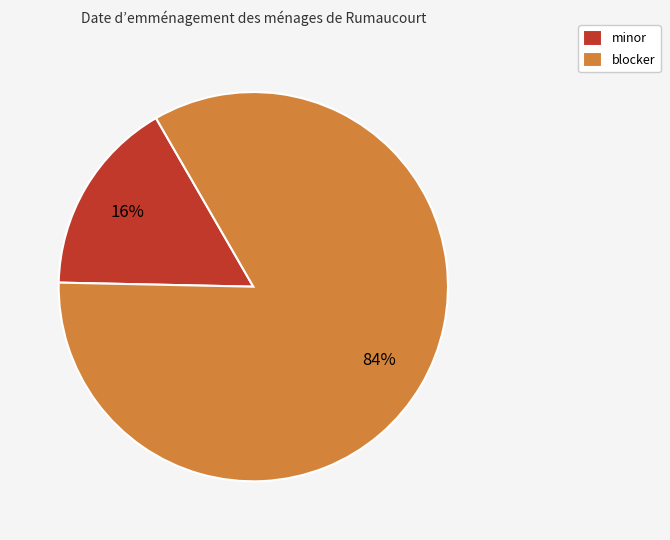

Approximately how many times larger is the value at minor compared to blocker?

0.2